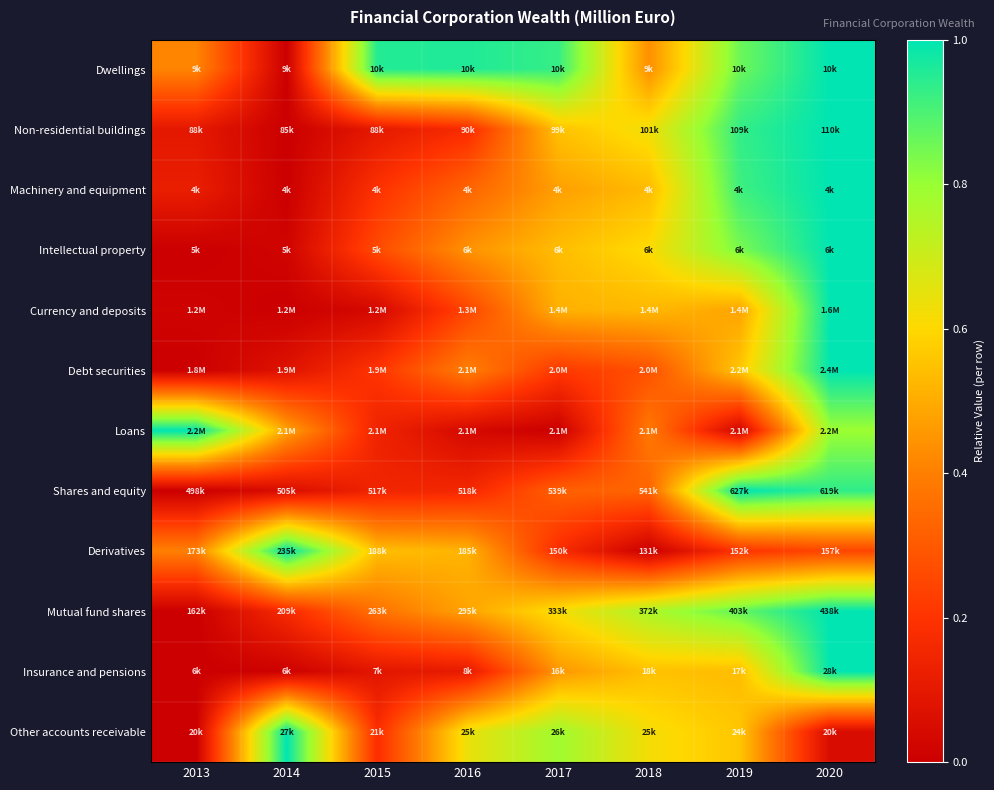

At which category is the sum across all series the highest?

2020